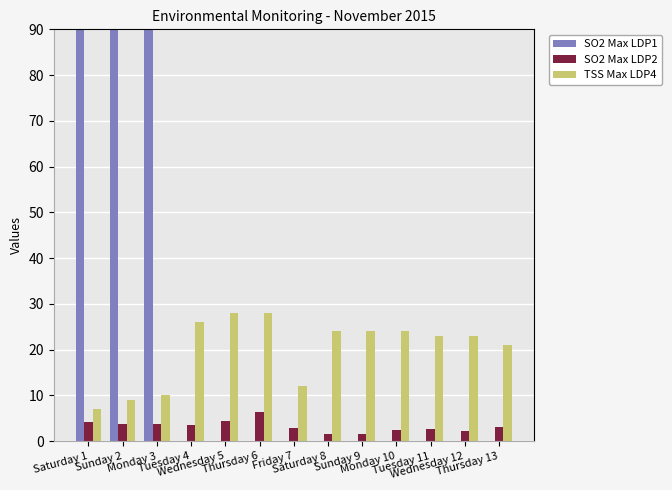

At which category is the sum across all series the highest?

Sunday 2